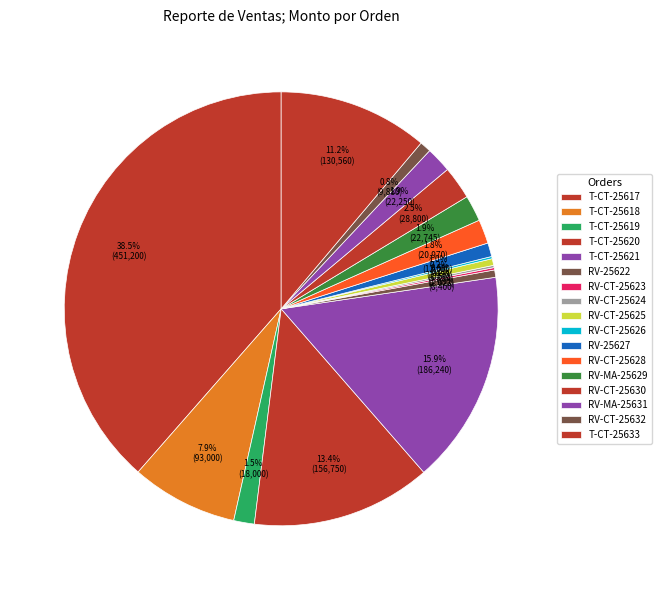

Is it true that RV-MA-25629 is 2% of the pie?

True